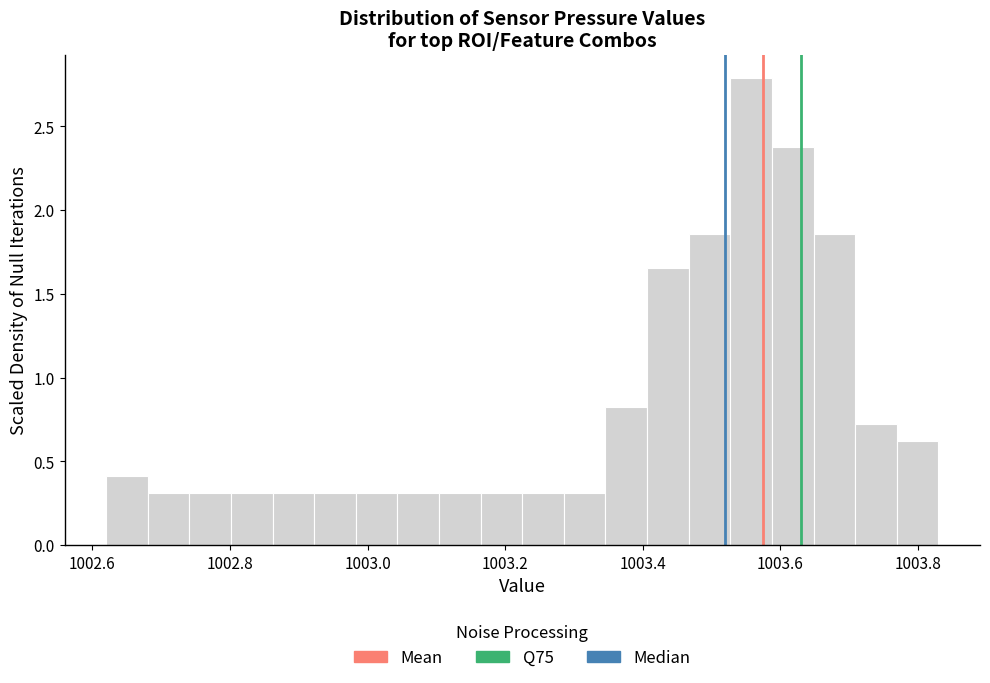

Read against the x-axis, roughly where is the centre of the tallest bar?

1003.56